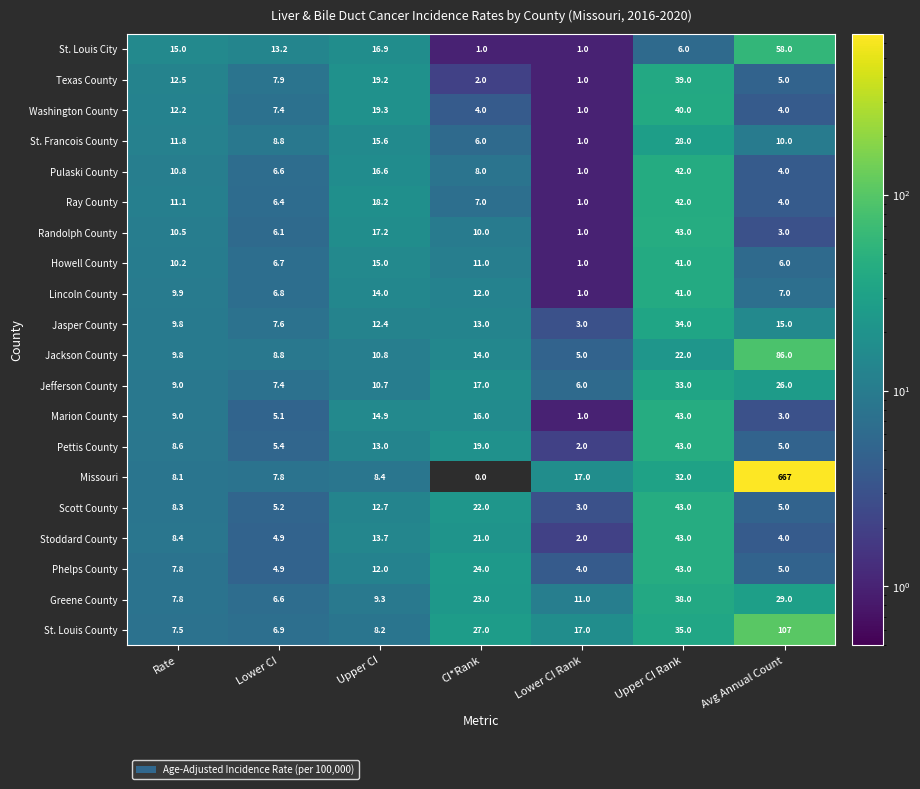

List the labels in order of Jefferson County value, smallest first.

Lower CI Rank, Lower CI, Rate, Upper CI, CI*Rank, Avg Annual Count, Upper CI Rank